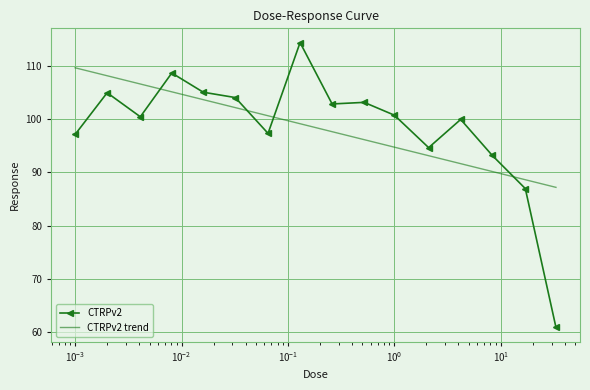

What is the maximum value shown in the chart?

114.3